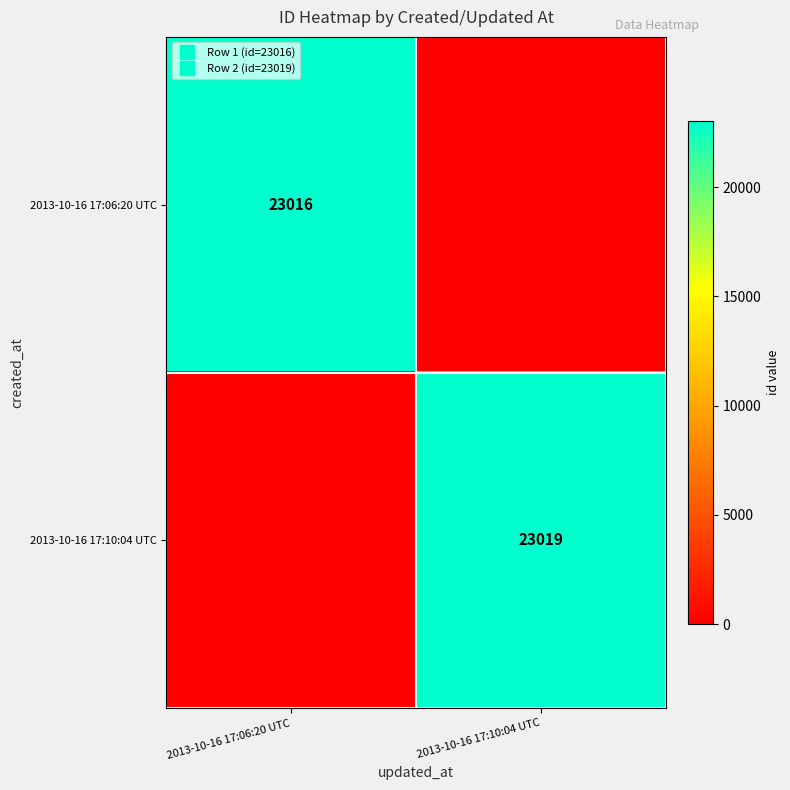

At which label is 2013-10-16 17:10:04 UTC closest to 11509?

2013-10-16 17:06:20 UTC